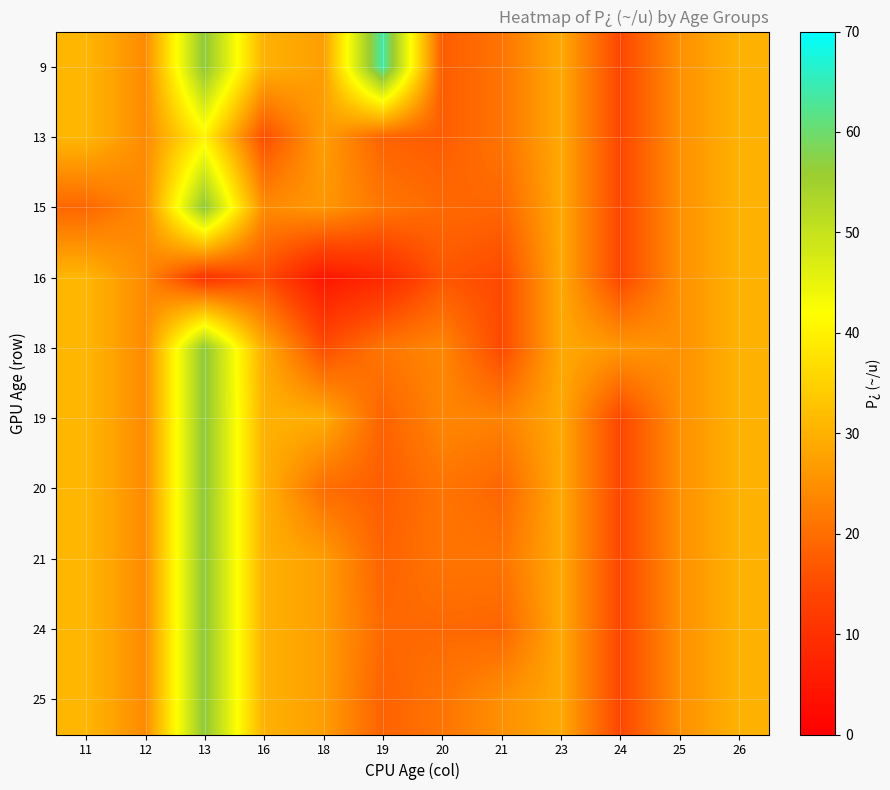

What is the maximum value shown in the chart?

64.0